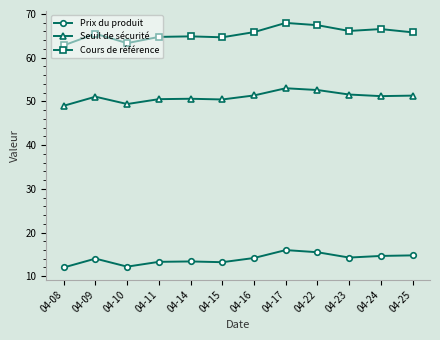

True or false: Cours de référence and Seuil de sécurité intersect in this chart.

False